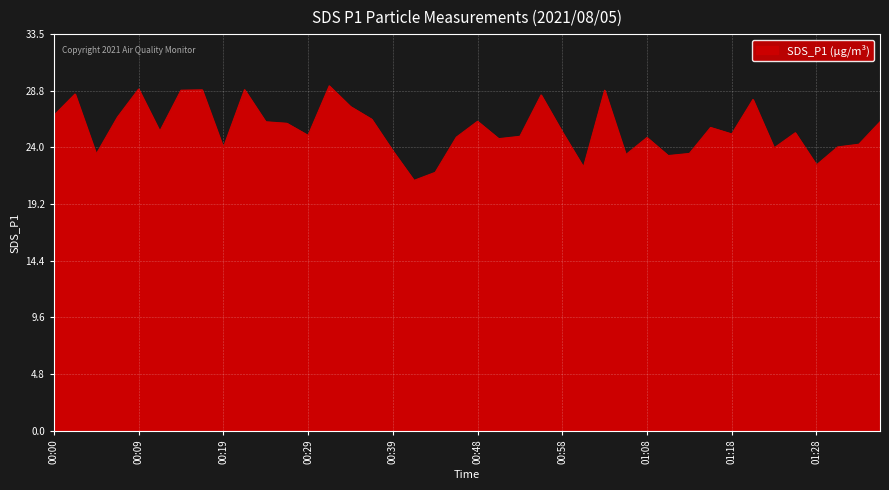

What is the smallest value displayed?

21.2